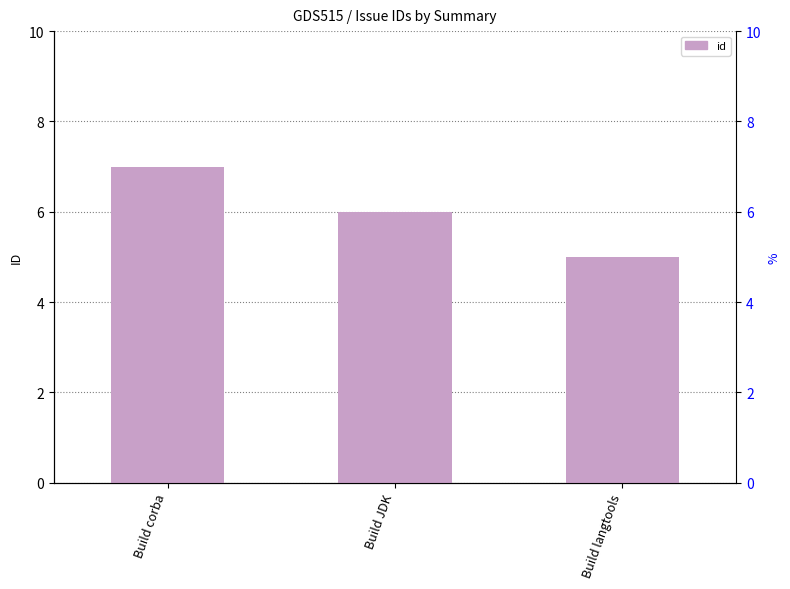

What is the sum of all values?

18